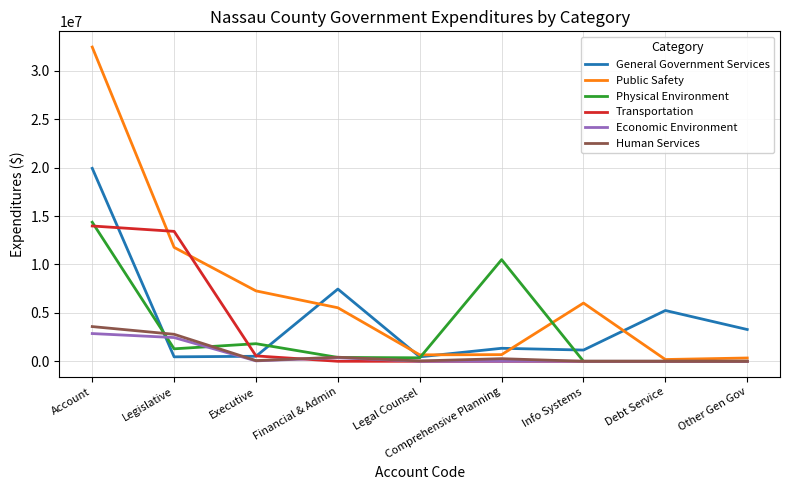

What is the maximum value shown in the chart?

32445027